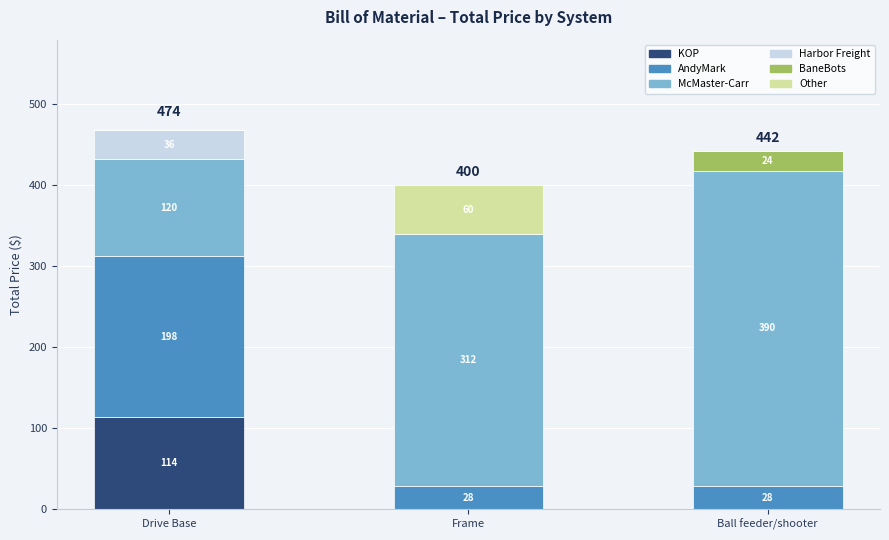

At which category is the sum across all series the highest?

Drive Base